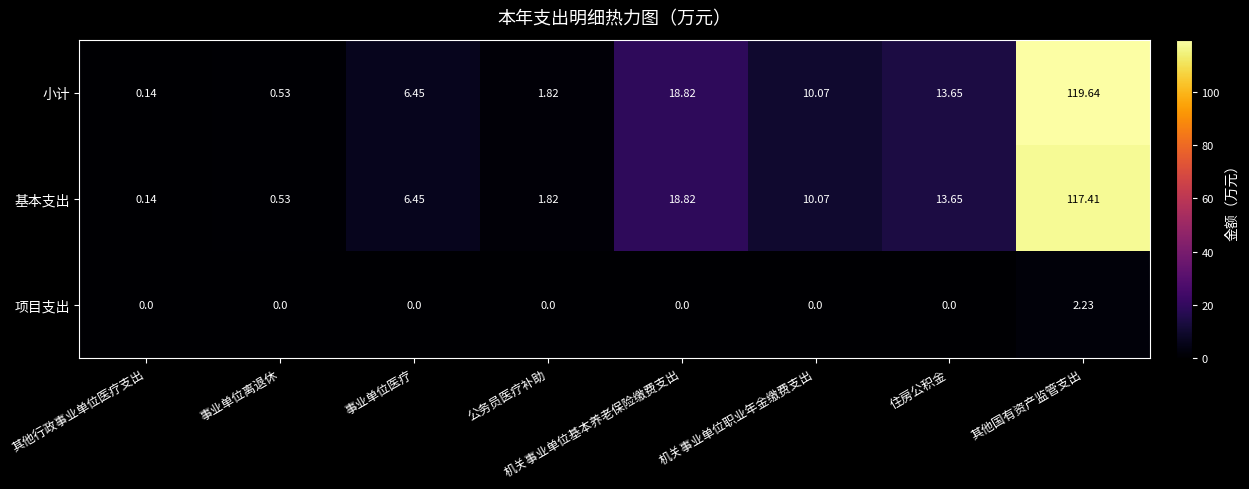

What is the maximum value shown in the chart?

119.6